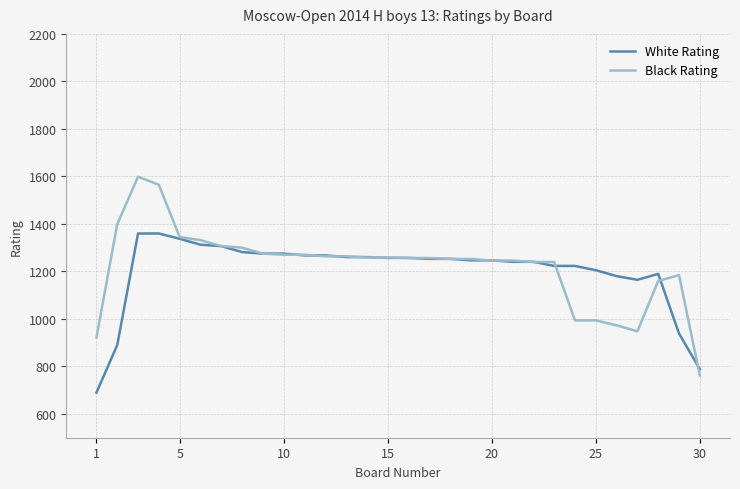

Rank the series by their maximum value, from lowest to highest.

White Rating, Black Rating